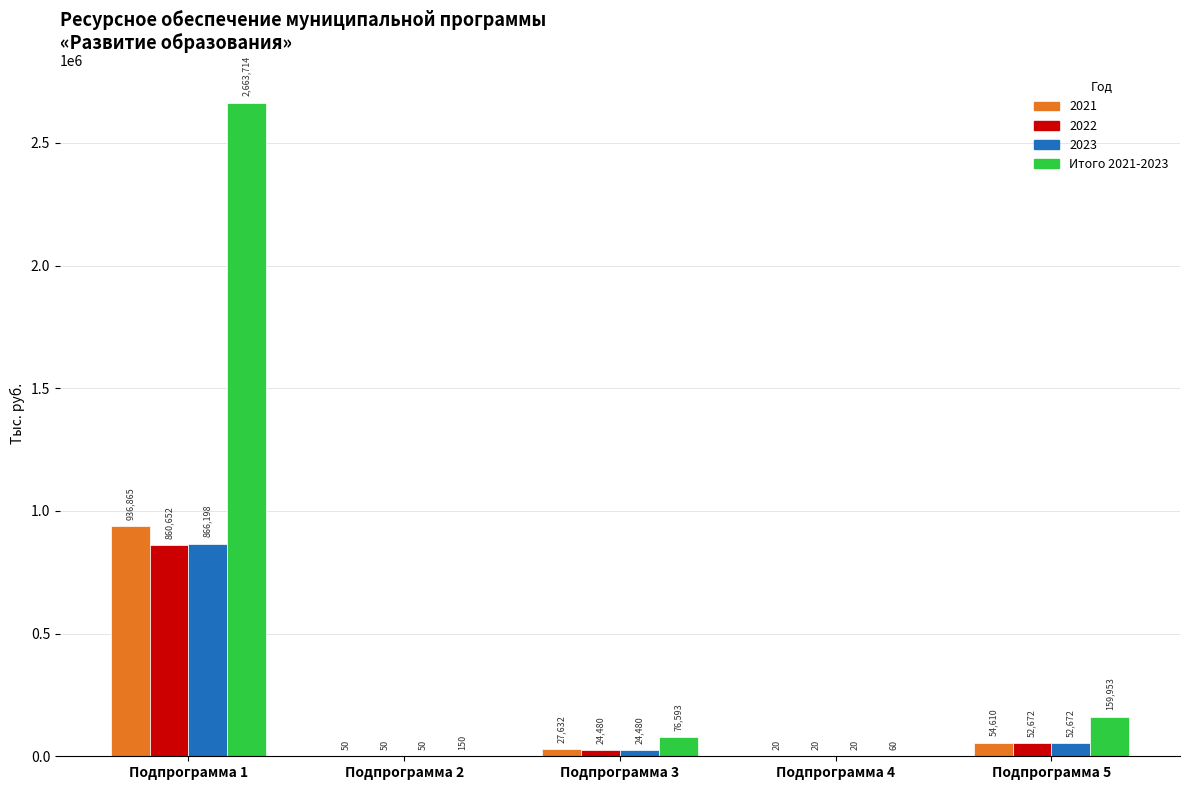

How many distinct data groups are displayed?

4